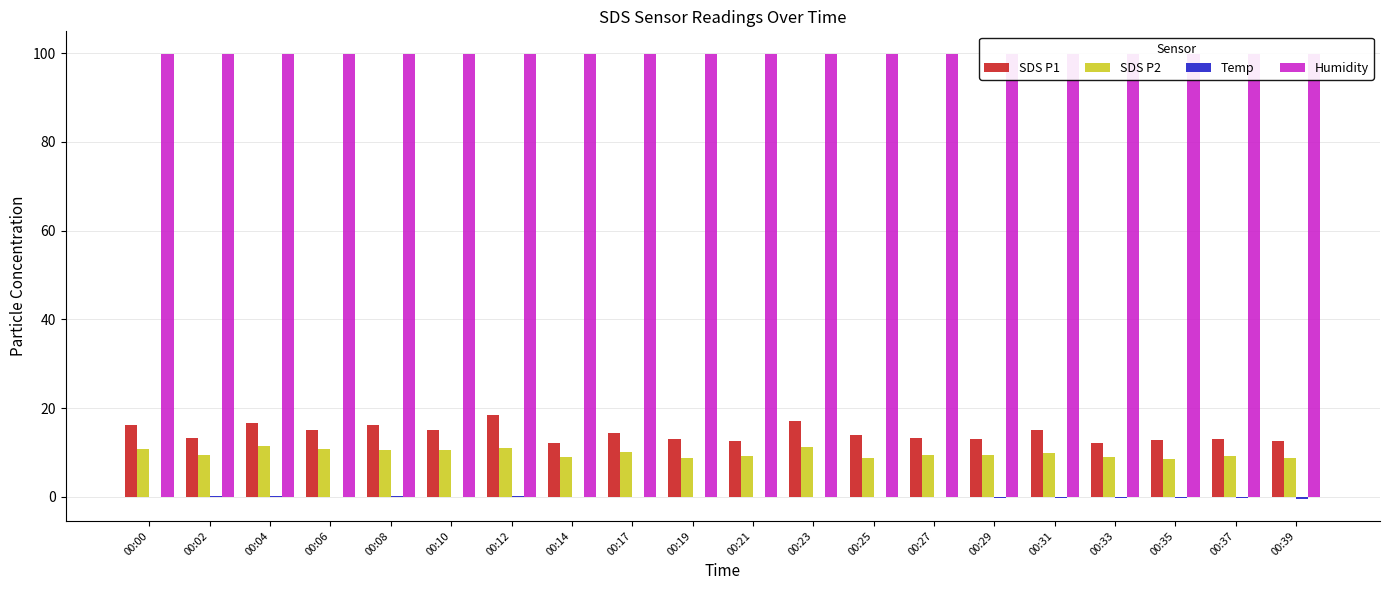

Between 00:14 and 00:25, which series saw the biggest shift?

SDS P1